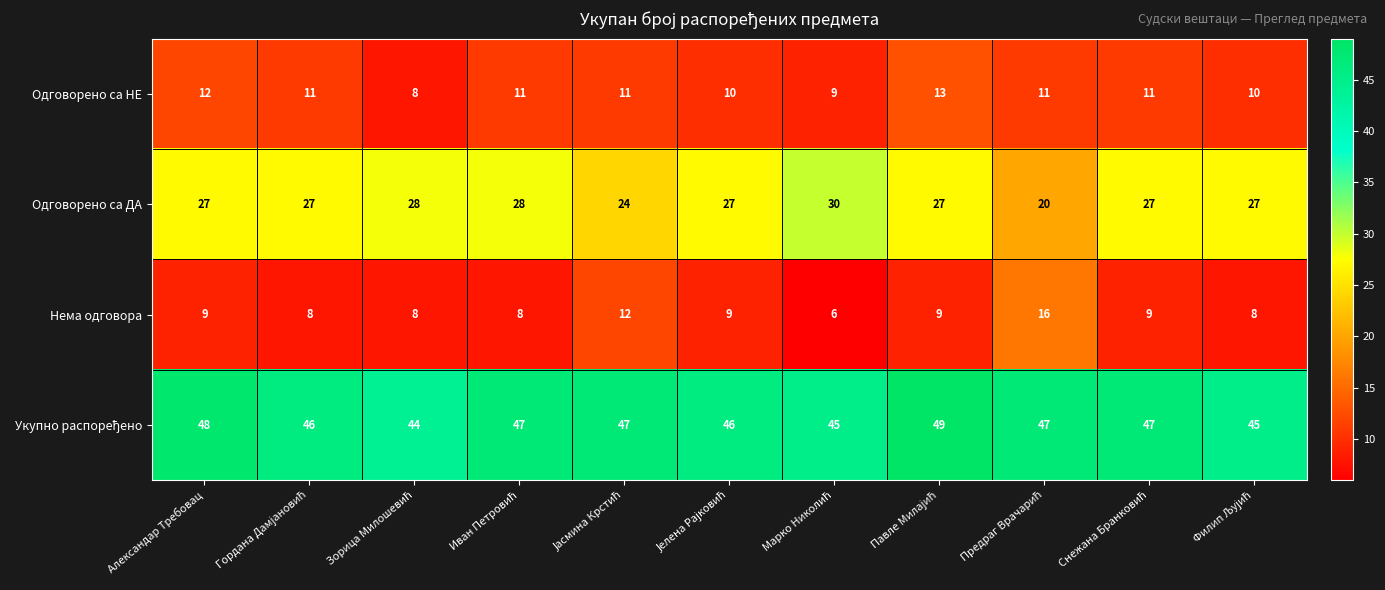

What is the average value of the Одговорено са НЕ series?

11